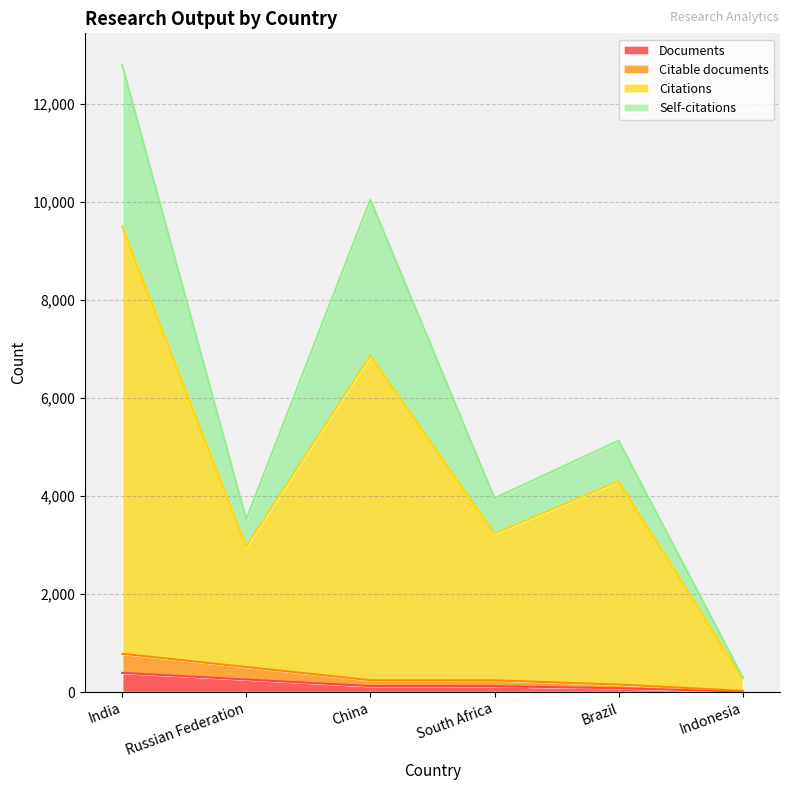

Between India and China, which is larger?

India